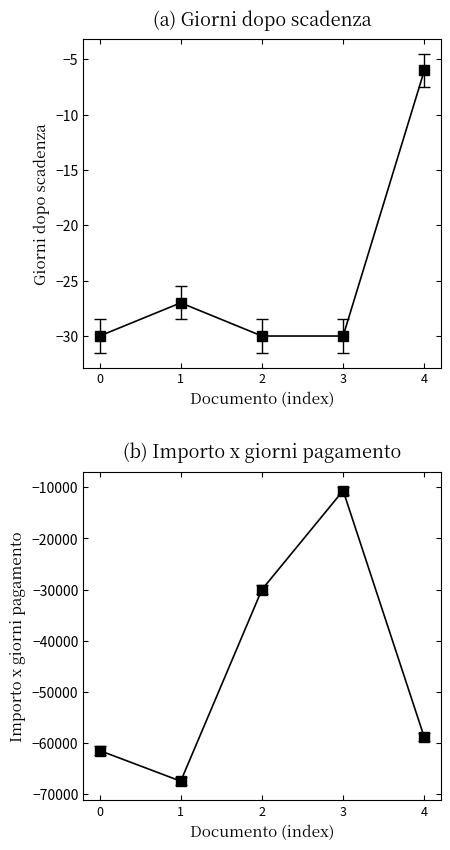

At how many categories does at least one series exceed -57381?

5